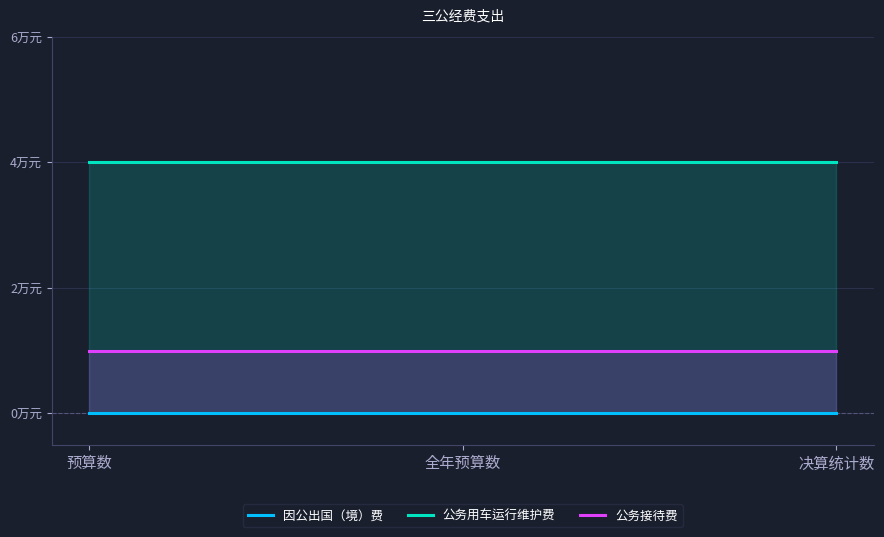

Rank the series by their average value, from lowest to highest.

因公出国（境）费, 公务接待费, 公务用车运行维护费